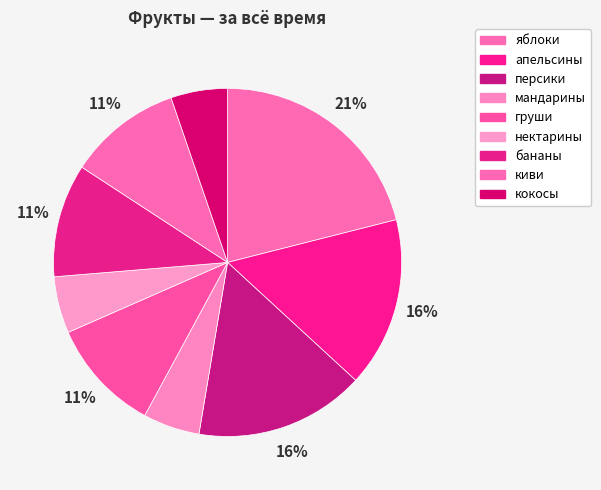

How many segments does this pie chart have?

9